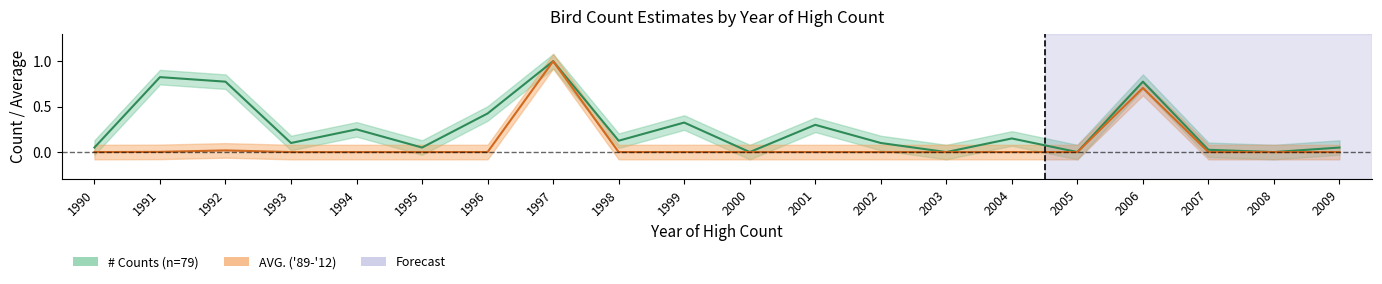

Which series has the largest total across all categories?

# Counts (n=79)